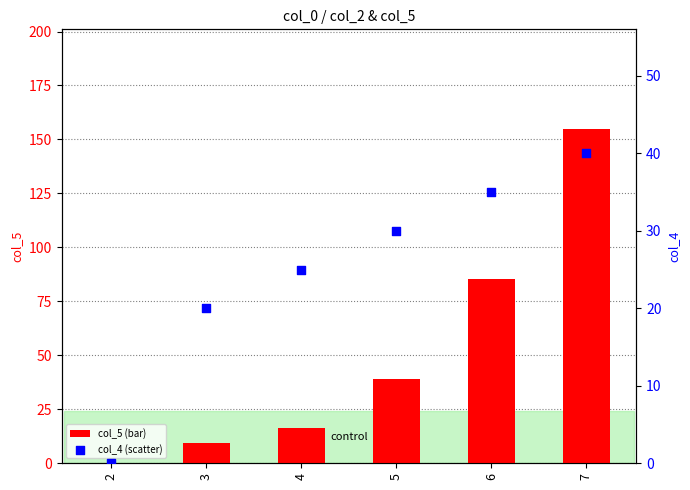

At how many categories does at least one series exceed 90?

1